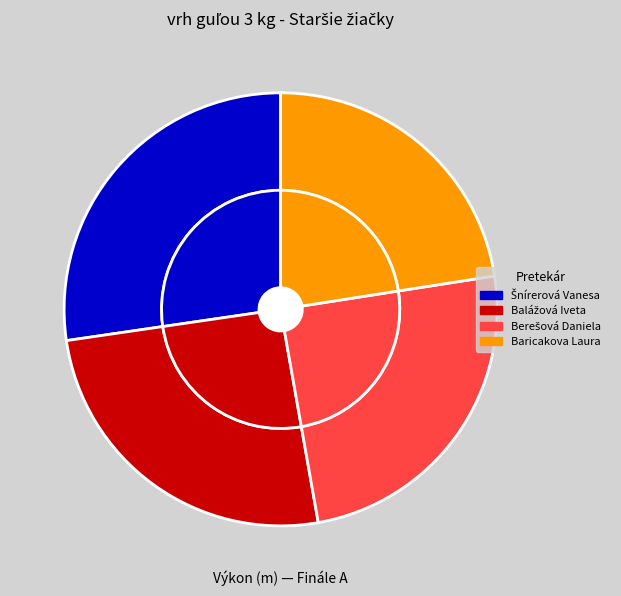

To the nearest percent, what percentage of the pie is Šnírerová Vanesa?

27%